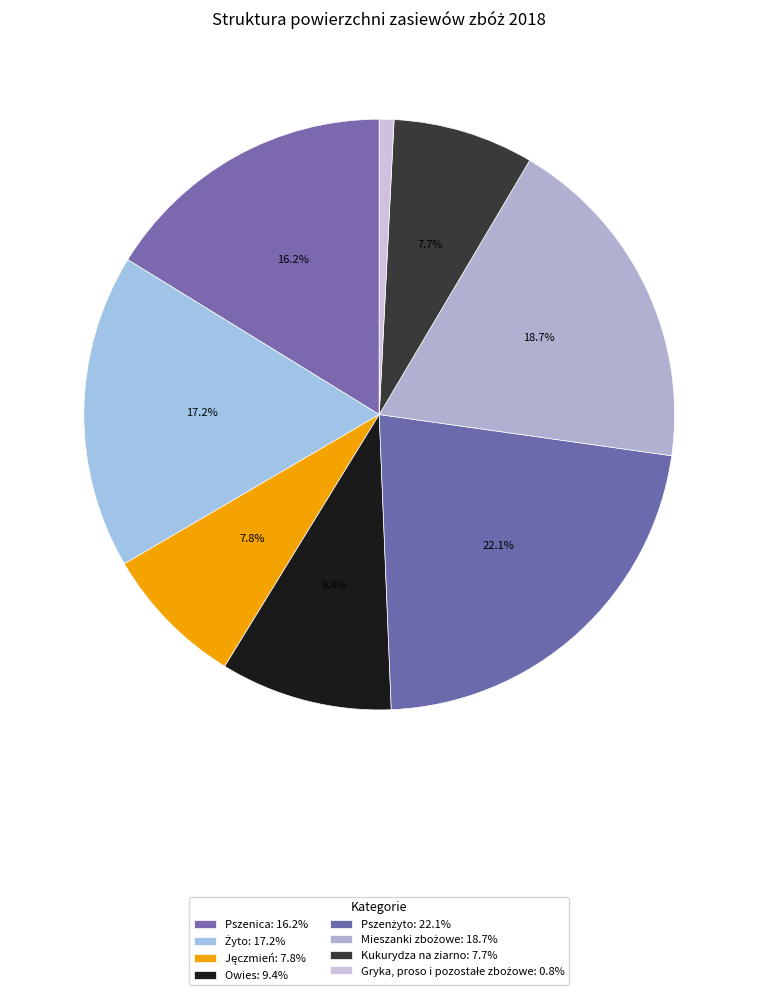

How many segments does this pie chart have?

8